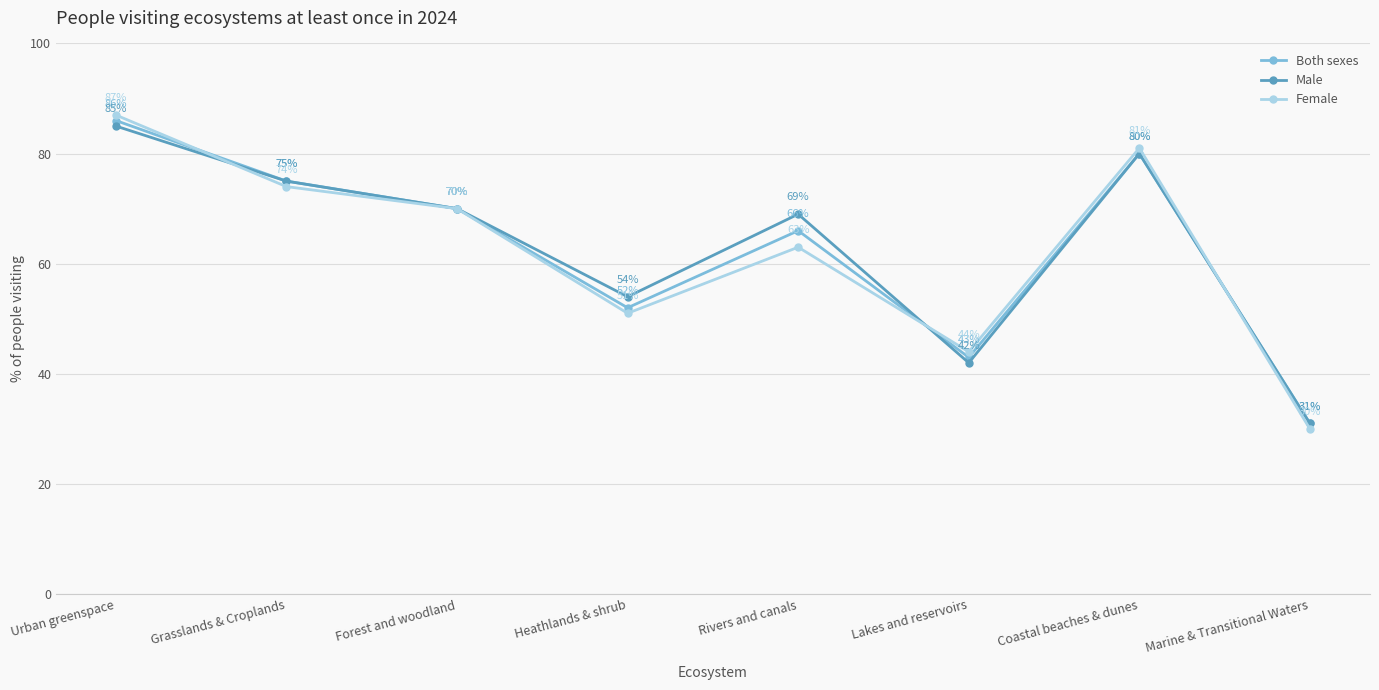

Reading left to right, what are all the values shown in this chart?

Both sexes: Urban greenspace=86	Grasslands & Croplands=75	Forest and woodland=70	Heathlands & shrub=52	Rivers and canals=66	Lakes and reservoirs=43	Coastal beaches & dunes=80	Marine & Transitional Waters=31
Male: Urban greenspace=85	Grasslands & Croplands=75	Forest and woodland=70	Heathlands & shrub=54	Rivers and canals=69	Lakes and reservoirs=42	Coastal beaches & dunes=80	Marine & Transitional Waters=31
Female: Urban greenspace=87	Grasslands & Croplands=74	Forest and woodland=70	Heathlands & shrub=51	Rivers and canals=63	Lakes and reservoirs=44	Coastal beaches & dunes=81	Marine & Transitional Waters=30